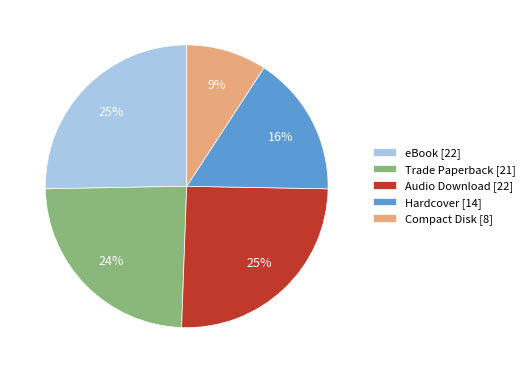

Which slice is the smallest?

Compact Disk